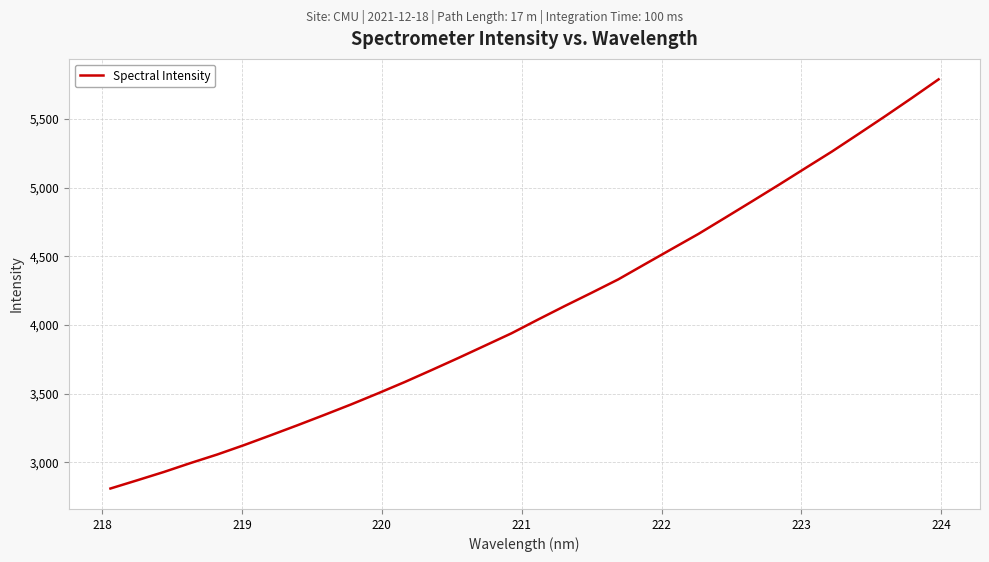

What is the difference between the maximum and minimum values?

2978.8